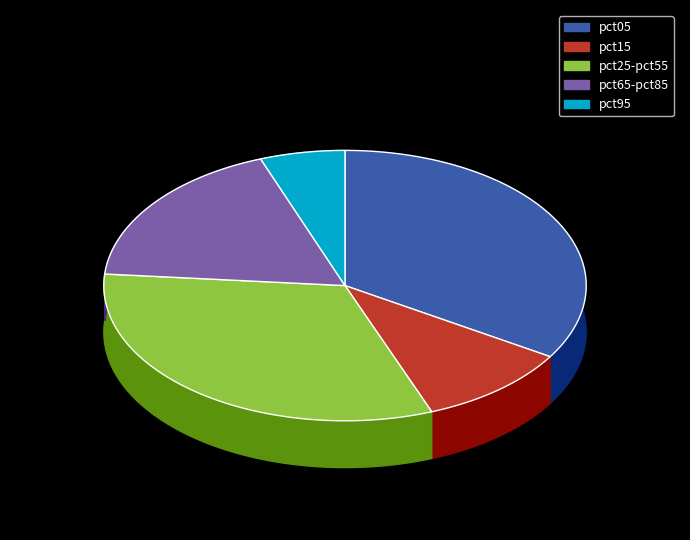

How much of the chart is everything except pct75?

93.9%